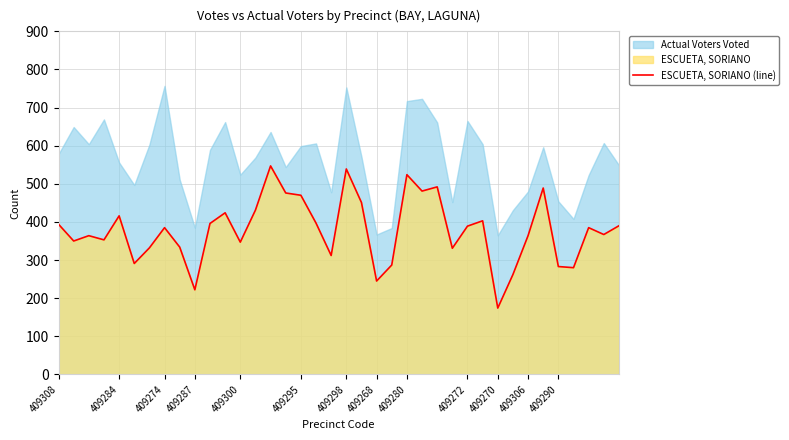

What is the highest value of the ESCUETA, SORIANO (line) series?

547